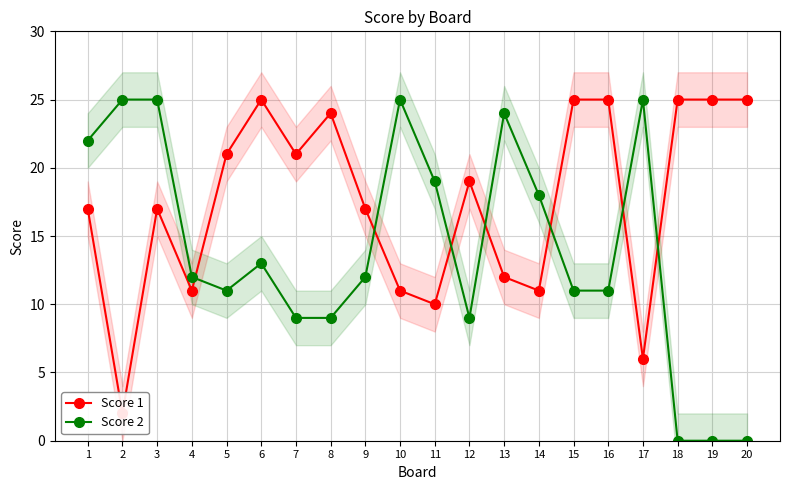

Where is the first local maximum for Score 1?

3